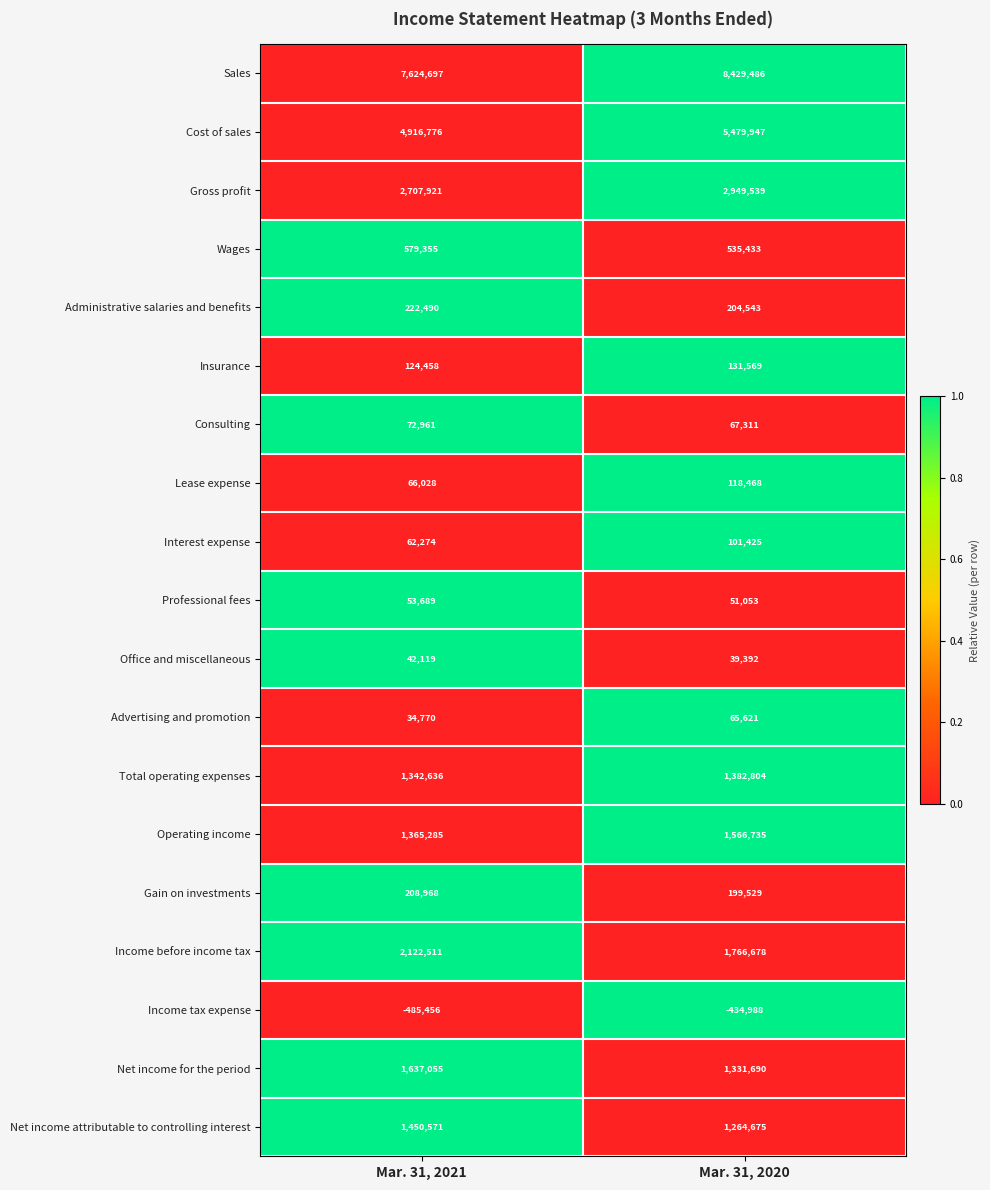

How many series are shown in this chart?

19